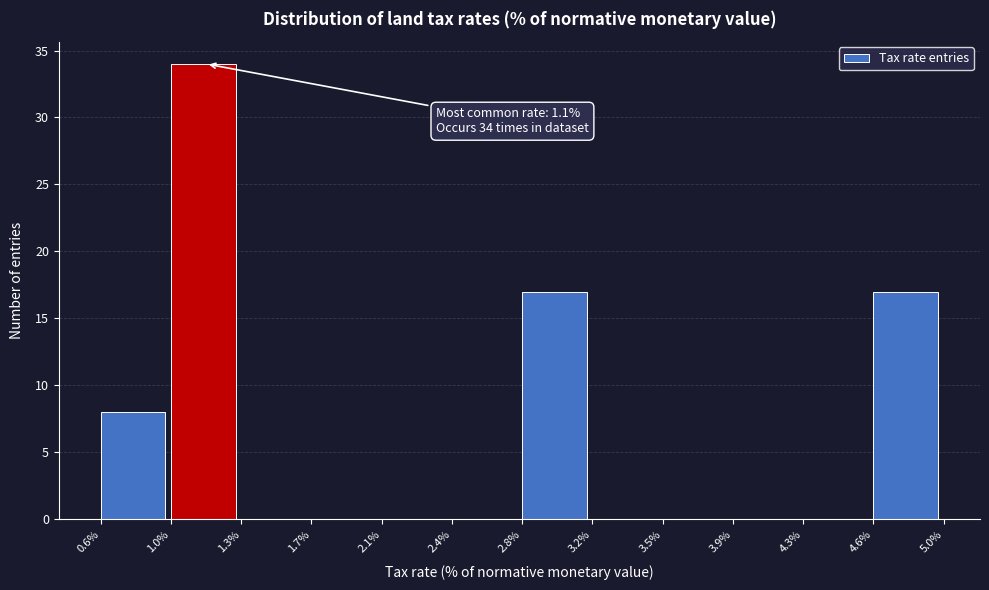

Which range on the x-axis has the tallest bar?

1.0% to 1.3%